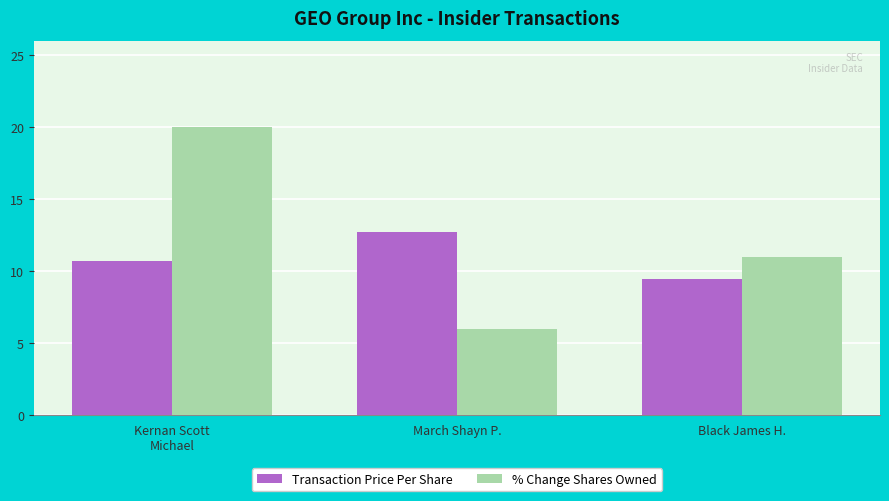

Rank the series by their maximum value, from lowest to highest.

Transaction Price Per Share, % Change Shares Owned